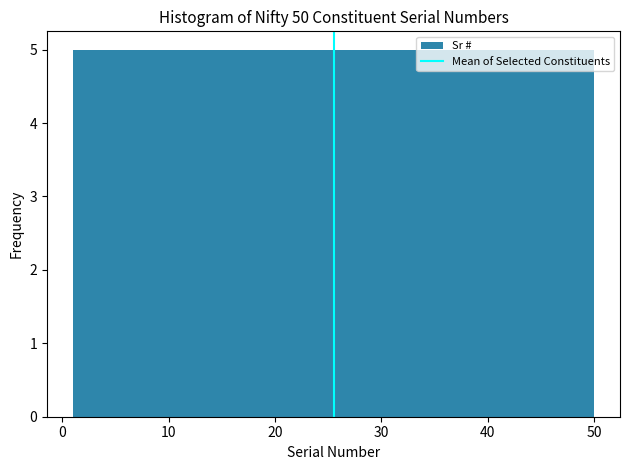

Reading left to right, transcribe this chart: for each bar, give the range it covers on the x-axis and its height. Neither the bar edges nor the heights are printed on the chart, so give them approximately, as read against the axes.

1.0 to 5.9: 5
5.9 to 10.8: 5
10.8 to 15.7: 5
15.7 to 20.6: 5
20.6 to 25.5: 5
25.5 to 30.4: 5
30.4 to 35.3: 5
35.3 to 40.2: 5
40.2 to 45.1: 5
45.1 to 50.0: 5